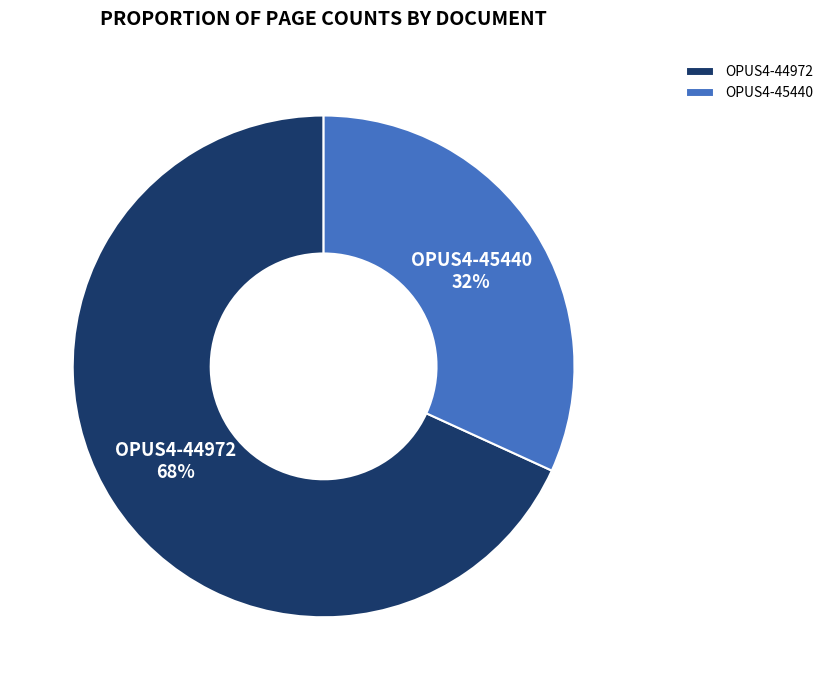

To the nearest percent, what percentage of the pie is OPUS4-45440?

32%